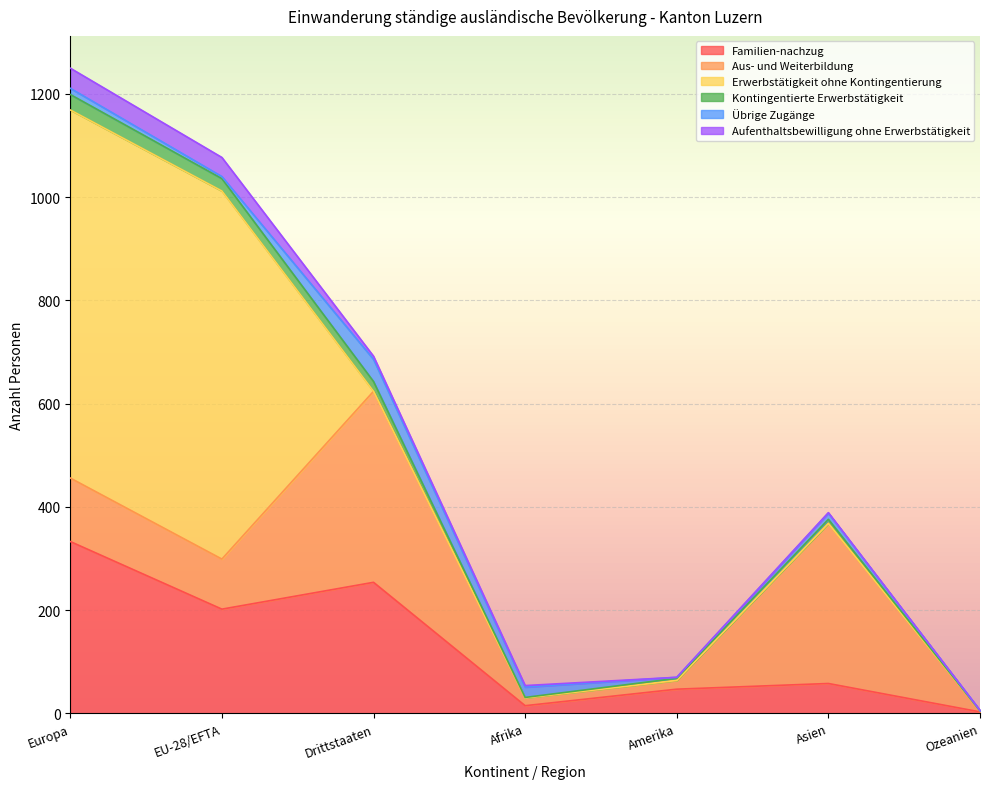

At which category is the sum across all series the highest?

Europa